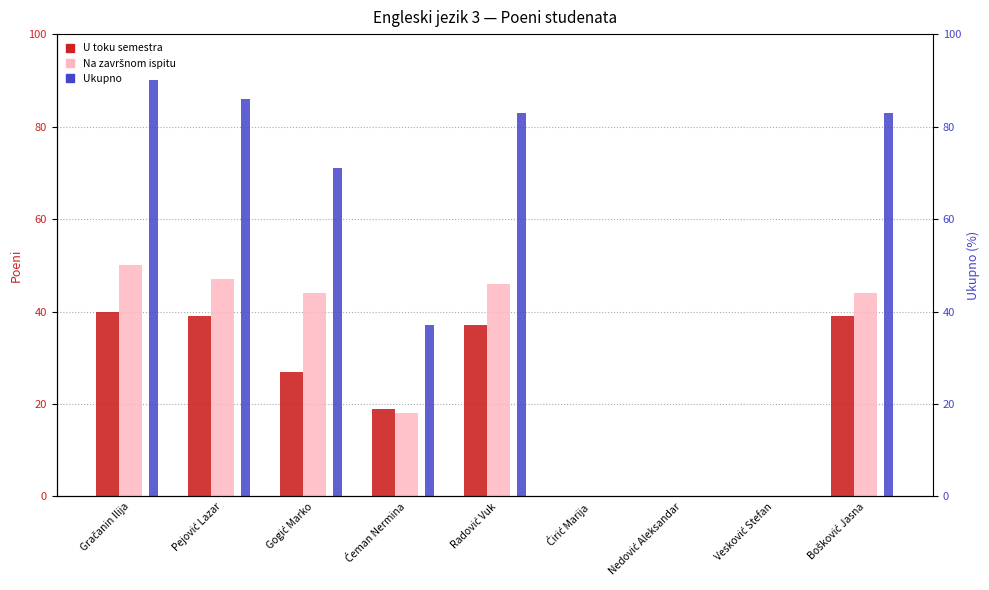

What are all the series names shown in the legend?

U toku semestra, Na završnom ispitu, Ukupno